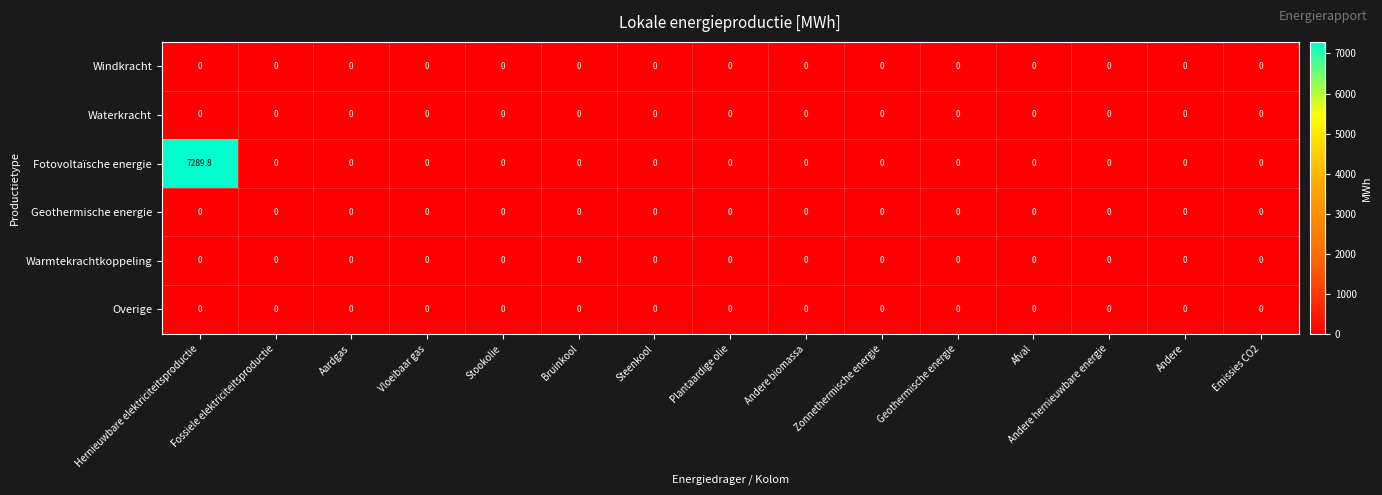

Which series has the largest range (max minus min)?

Fotovoltaïsche energie